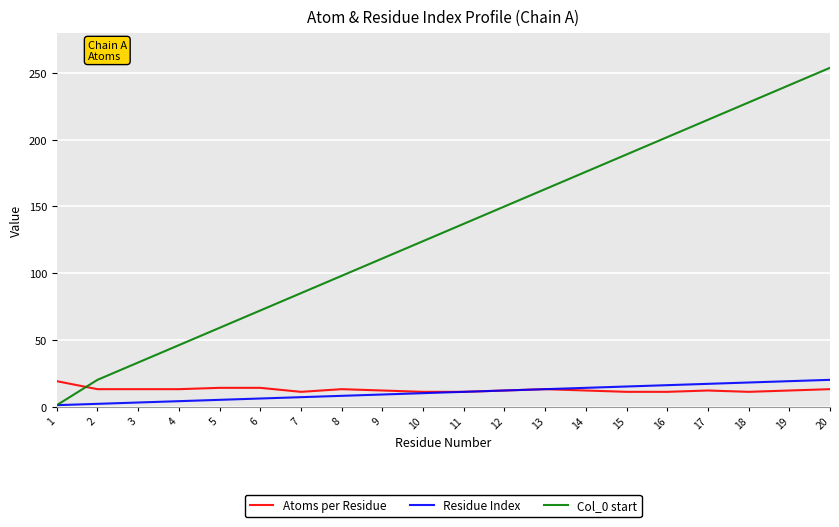

Which series has the largest range (max minus min)?

Col_0 start